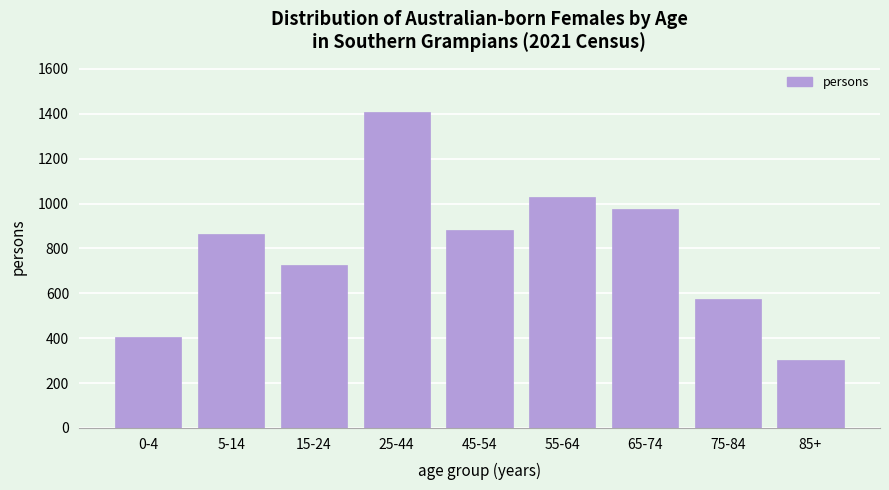

Reading left to right, extract all data points from this chart.

0-4=407	5-14=862	15-24=726	25-44=1407	45-54=882	55-64=1031	65-74=977	75-84=573	85+=303